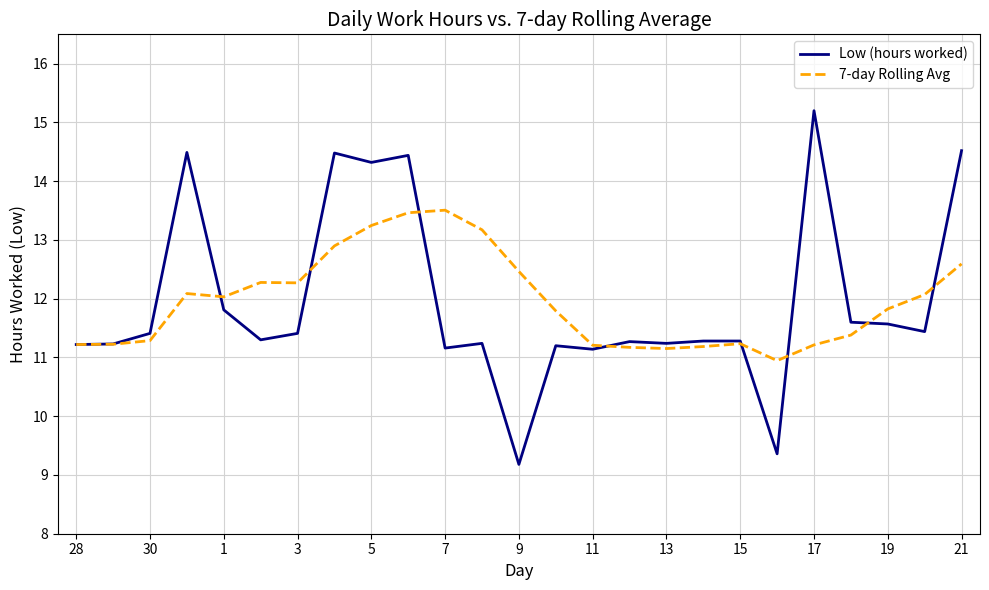

List the series in order of their peak value, highest first.

Low (hours worked), 7-day Rolling Avg